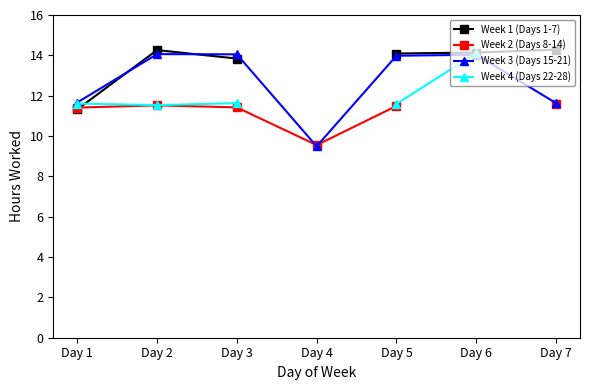

At how many categories does at least one series exceed 11?

6